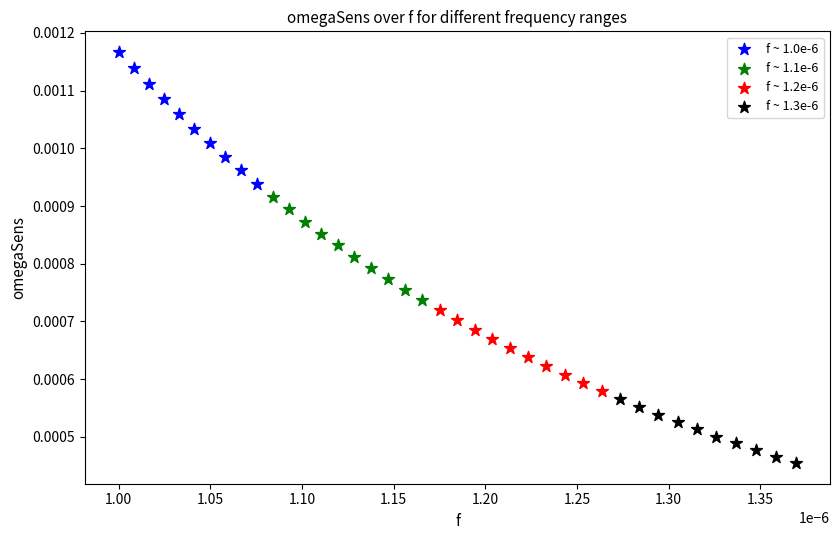

Which series contains the highest Y value?

f ~ 1.0e-6